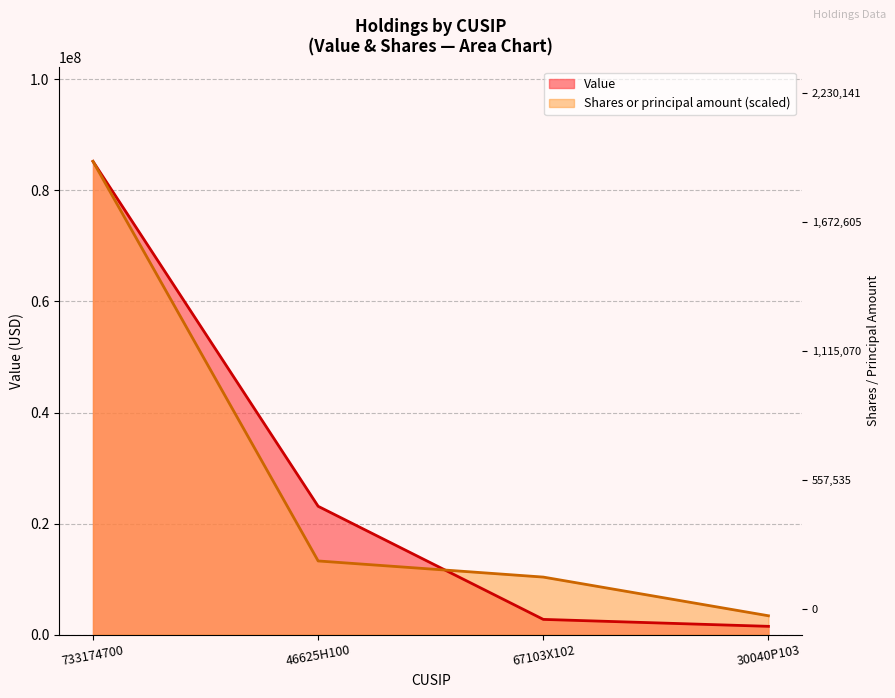

True or false: Value and Shares or principal amount cross at least once.

True